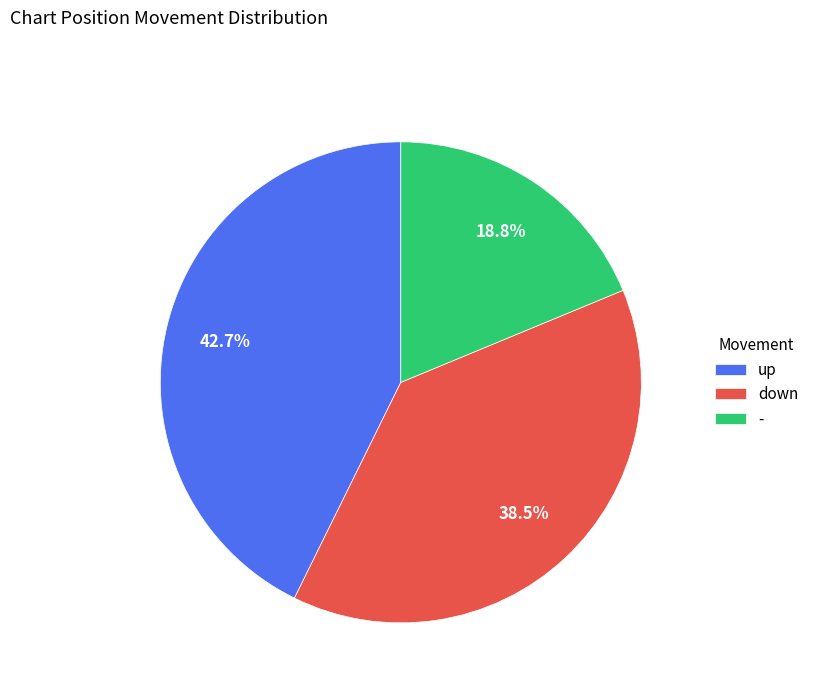

The - slice represents 19% of the pie. True or false?

True